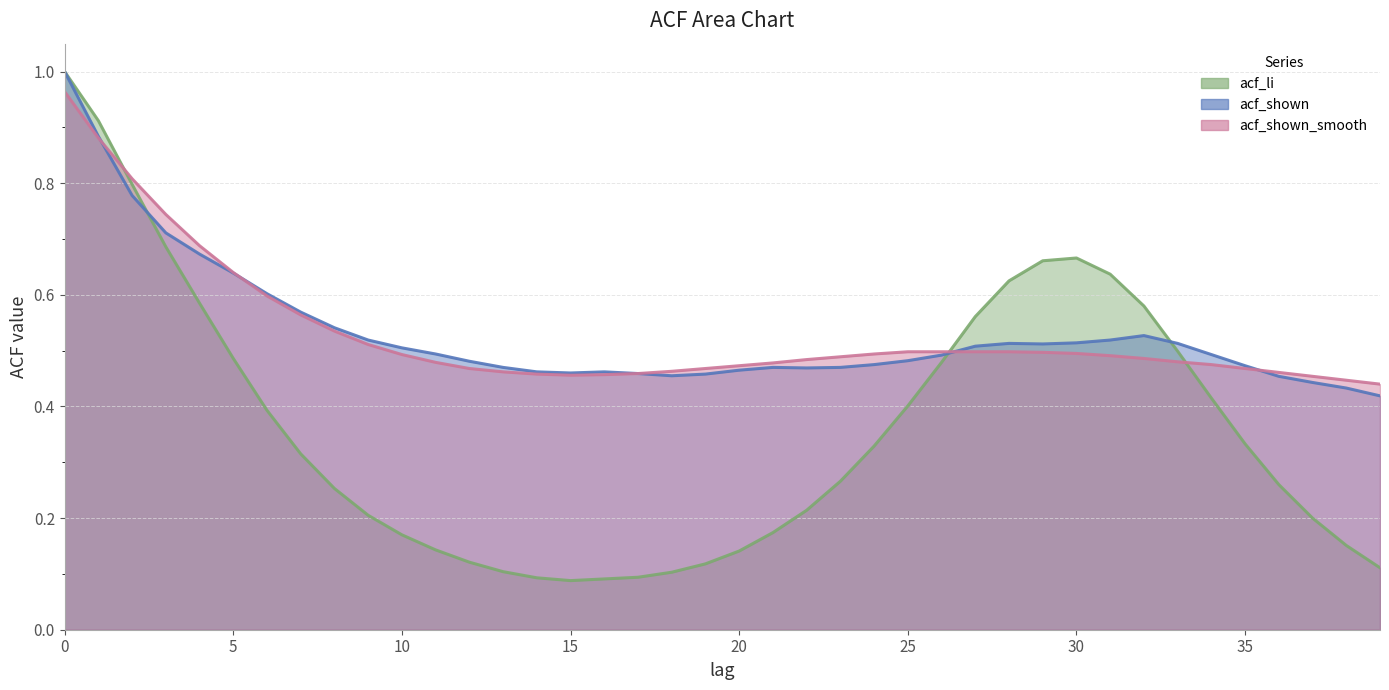

Which series changed the most between 30 and 32?

acf_li